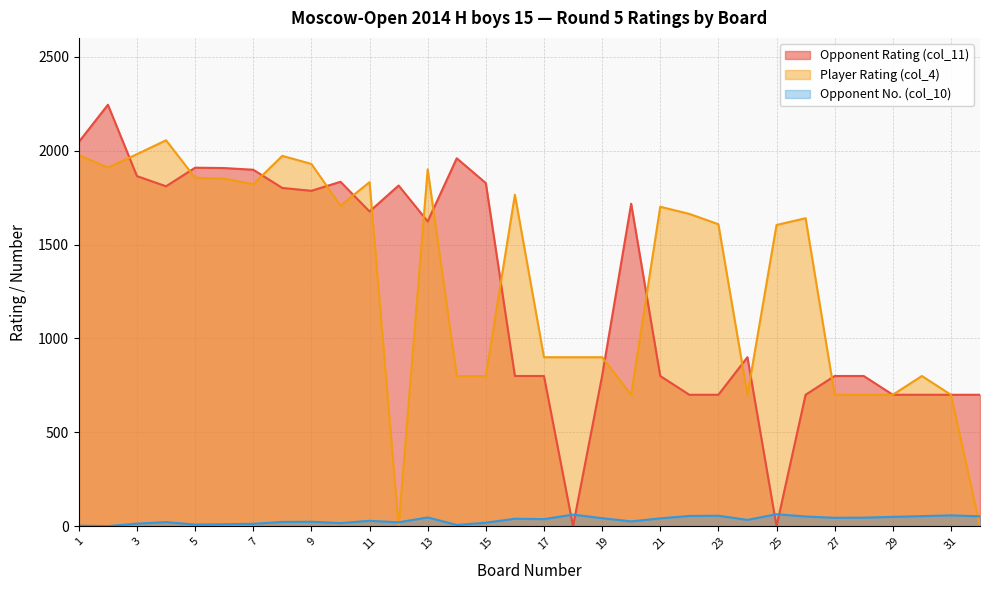

What is the value of the Opponent Rating (col_11) point at the 12th from the left?

1814